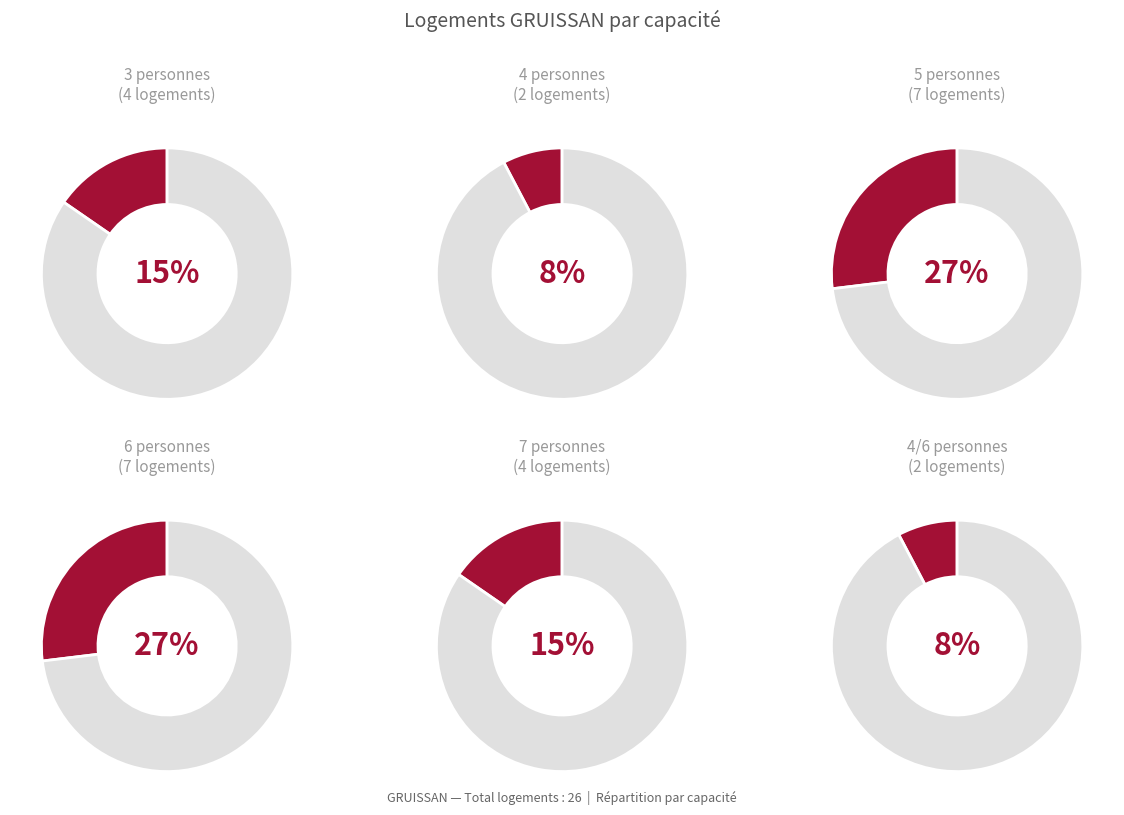

What is the ratio of the value at 7 pers. to the value at 4/6 pers.?

2.0